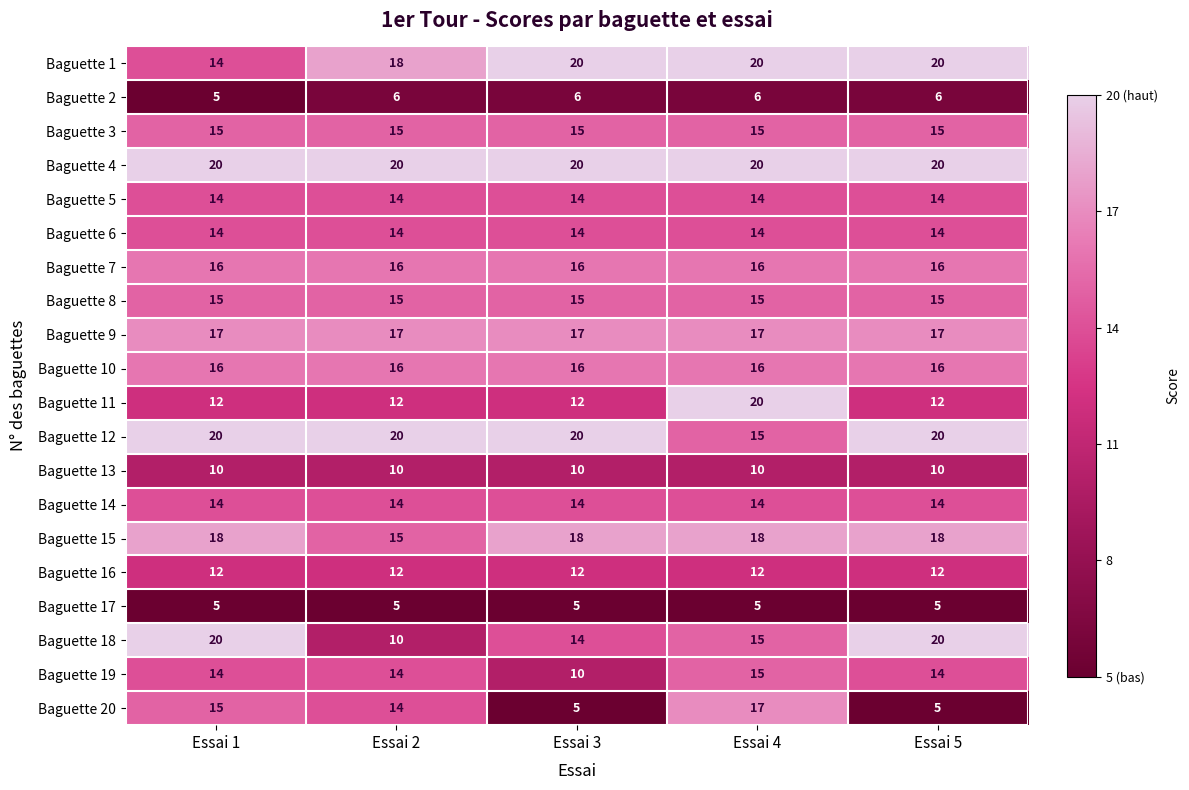

The Baguette 11 series shows 12 at Essai 3. True or false?

True